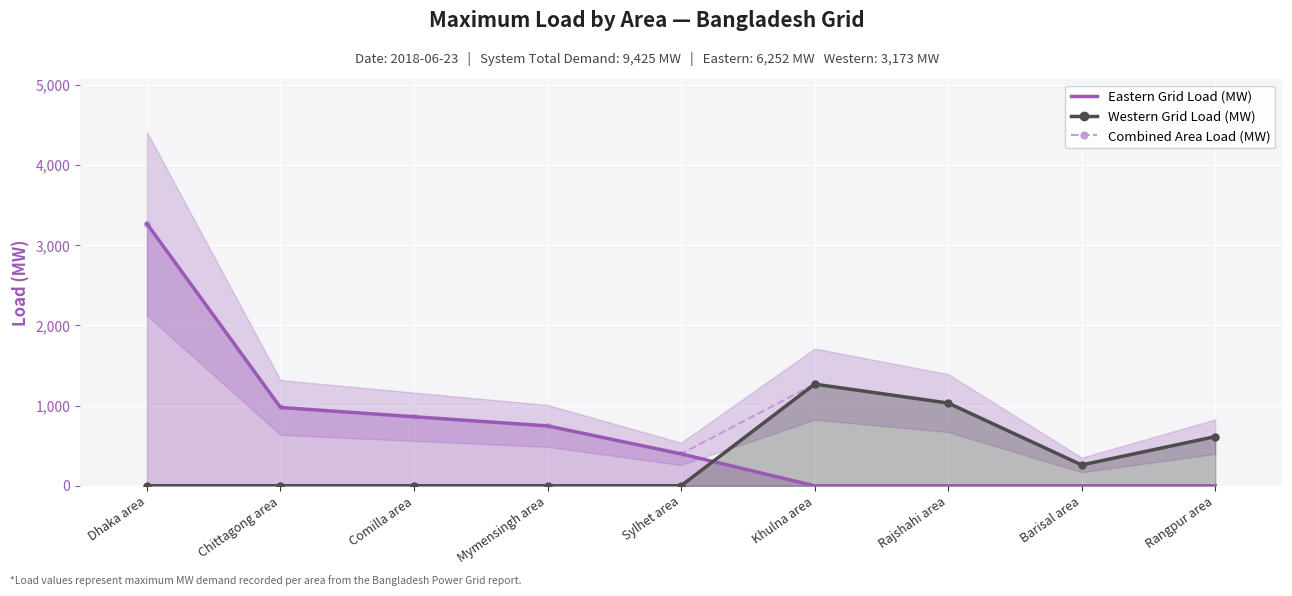

The value of Combined Area Load (MW) at Rajshahi area is 1497. True or false?

False